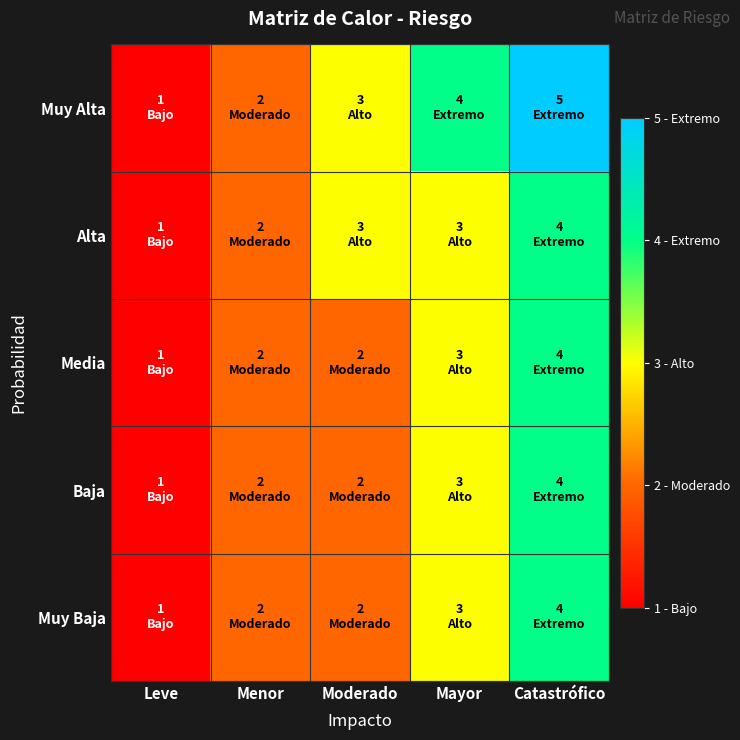

Count the number of data series in this chart.

5